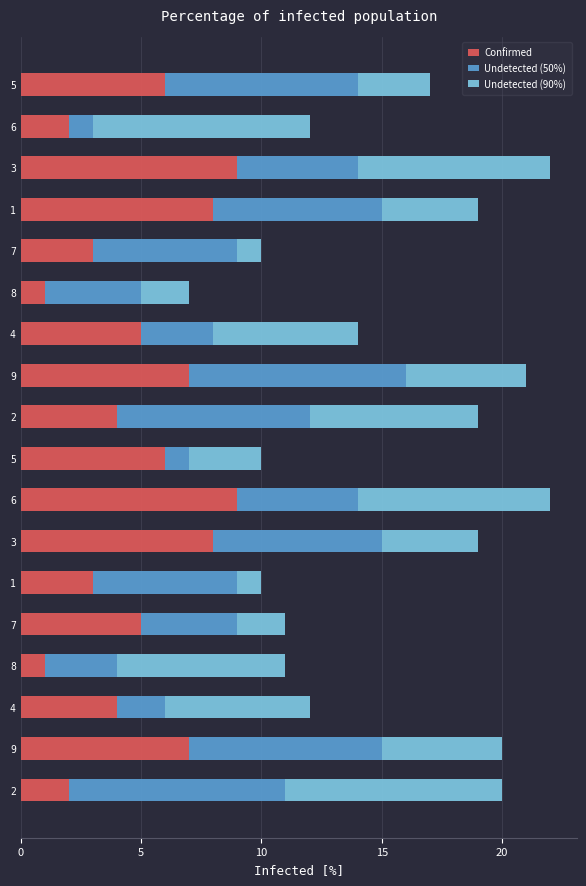

How many distinct data groups are displayed?

3